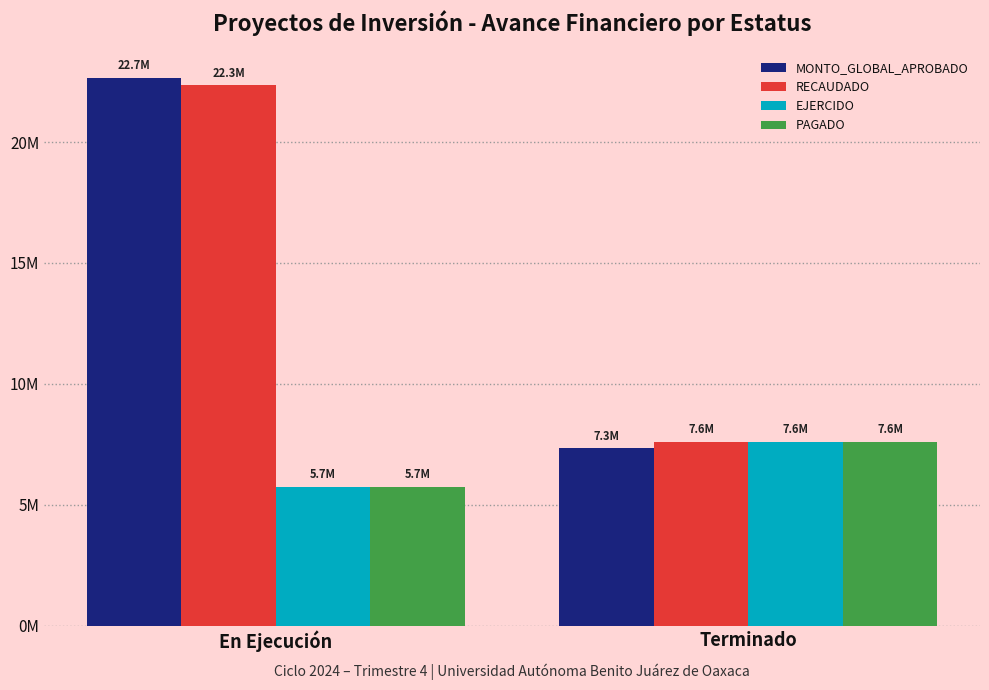

Which label corresponds to the smallest value in the chart?

En Ejecución